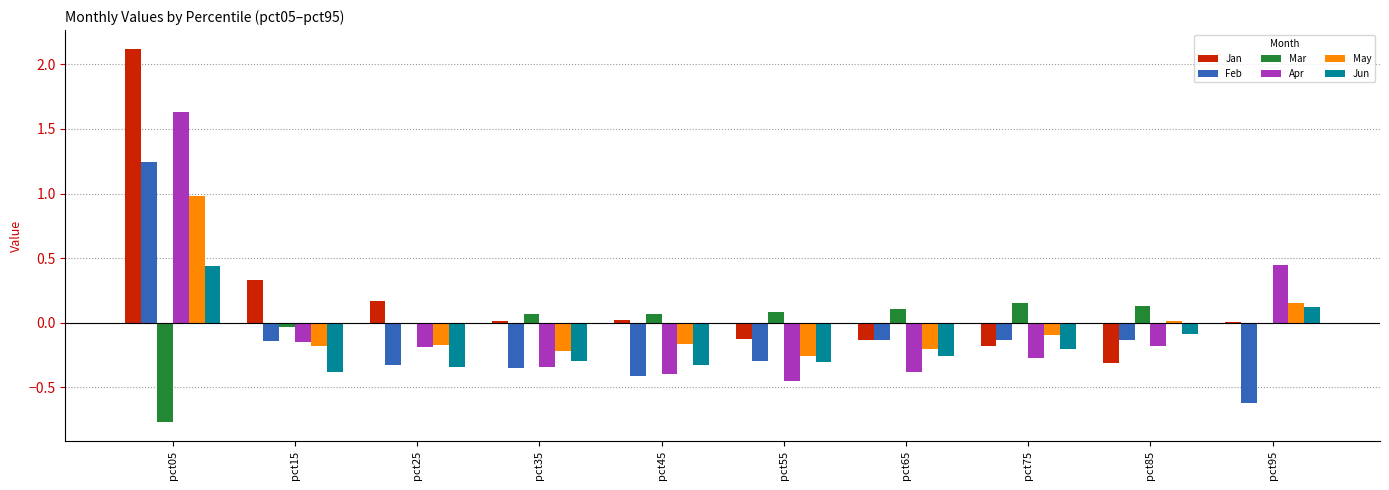

The value of Apr at pct05 is 2.1. True or false?

False